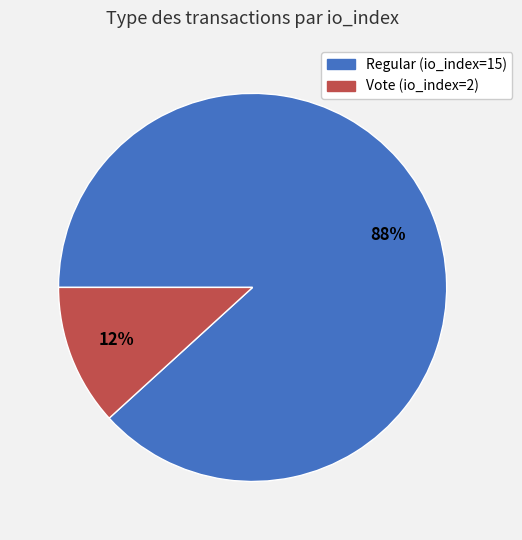

To the nearest percent, what is the difference between the Vote (io_index=2) and Regular (io_index=15) slice percentages?

76%